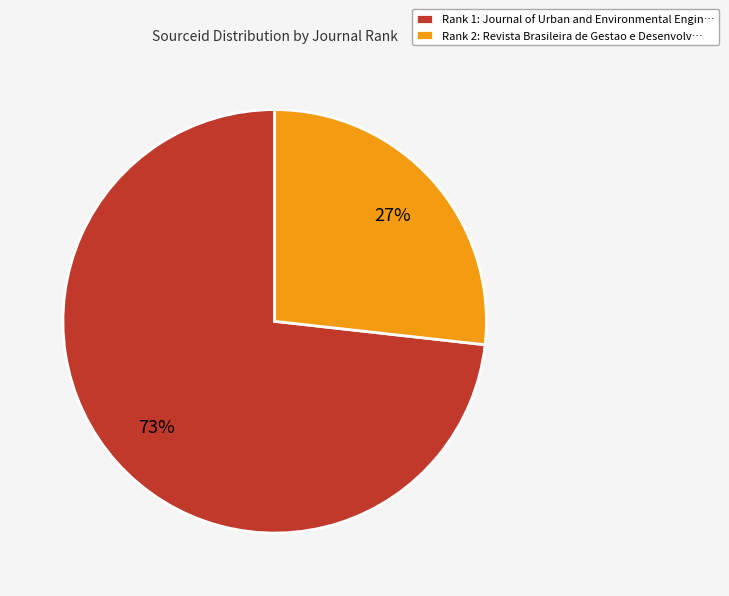

Do Rank 2: Revista Brasileira de Gestao e Desenvolv… and Rank 1: Journal of Urban and Environmental Engin… together represent more than half of the pie?

Yes